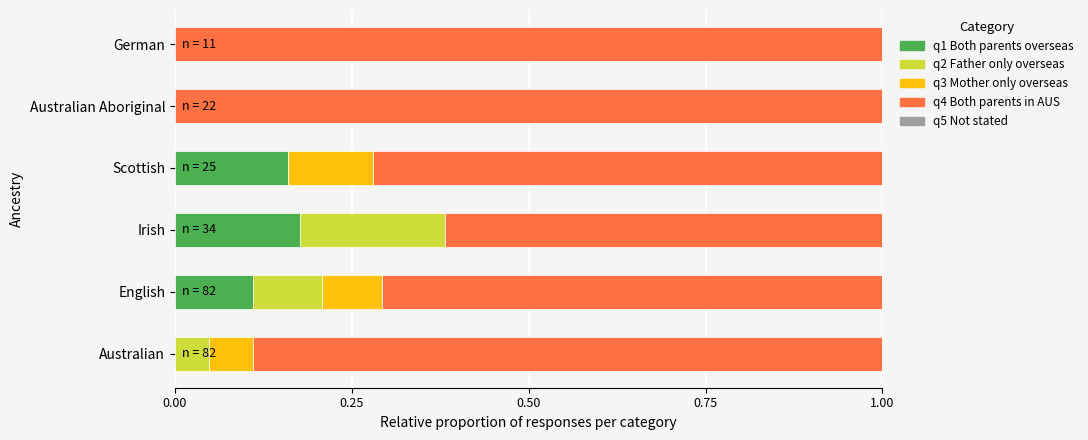

What is the total value across all series at English?

1.0